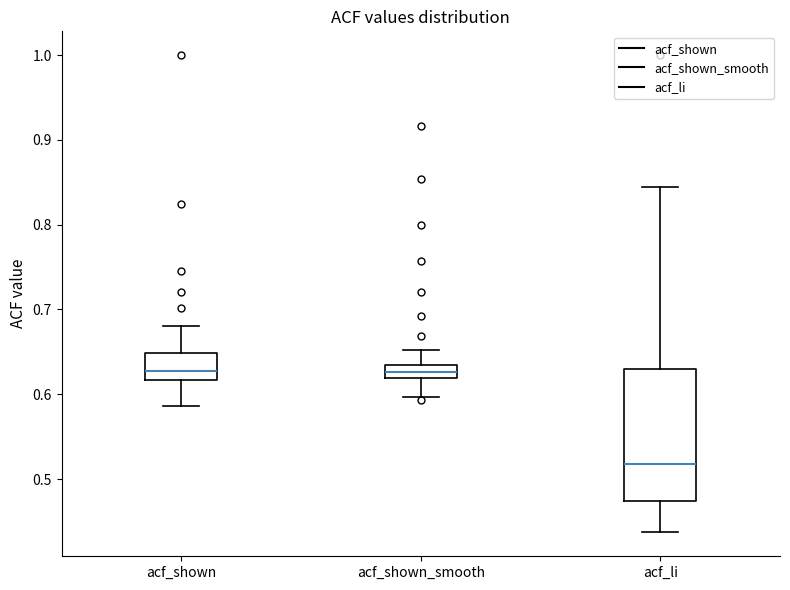

Where is the upper edge of the box for acf_li on the y-axis? The values are not printed on the chart, so give them approximately, as read against the axis.

0.63